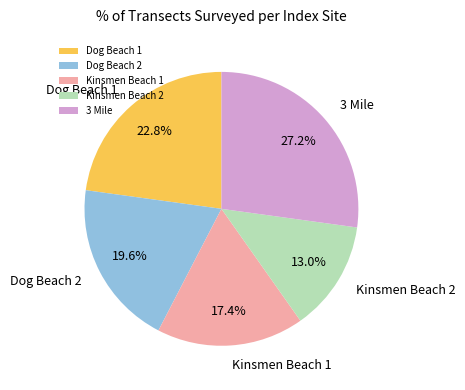

To the nearest percent, what is the average slice percentage?

20%